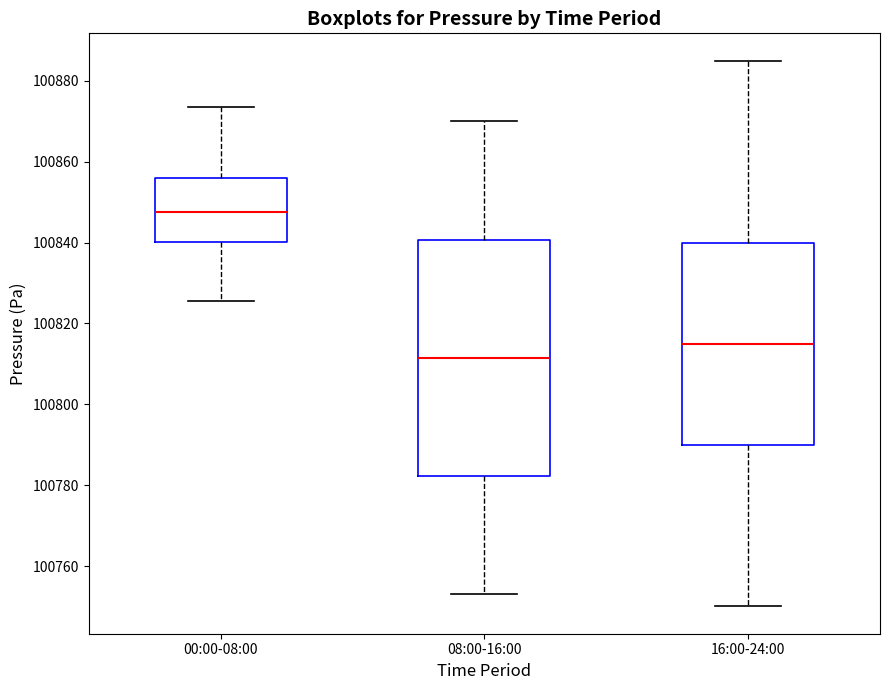

Which box is the tallest, from its lower edge to its upper edge?

08:00-16:00